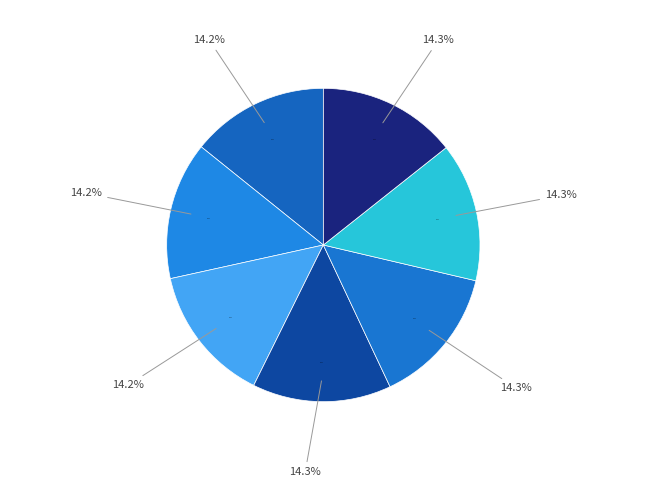

How many segments does this pie chart have?

7